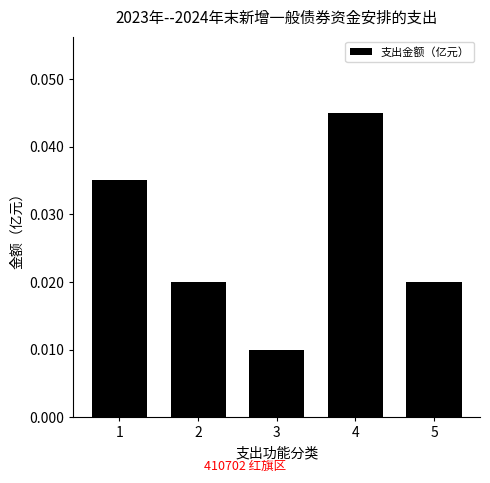

Does the chart contain stacked bars?

No